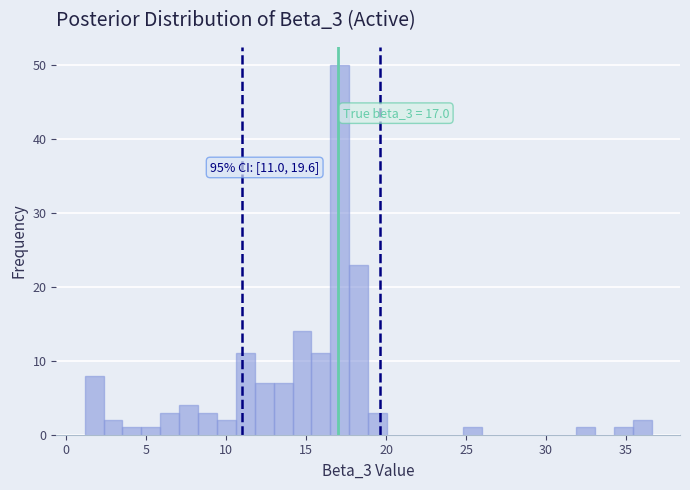

Around what value on the x-axis is the tallest bar? Give the approximate position of its centre, as read against the axis.

17.0